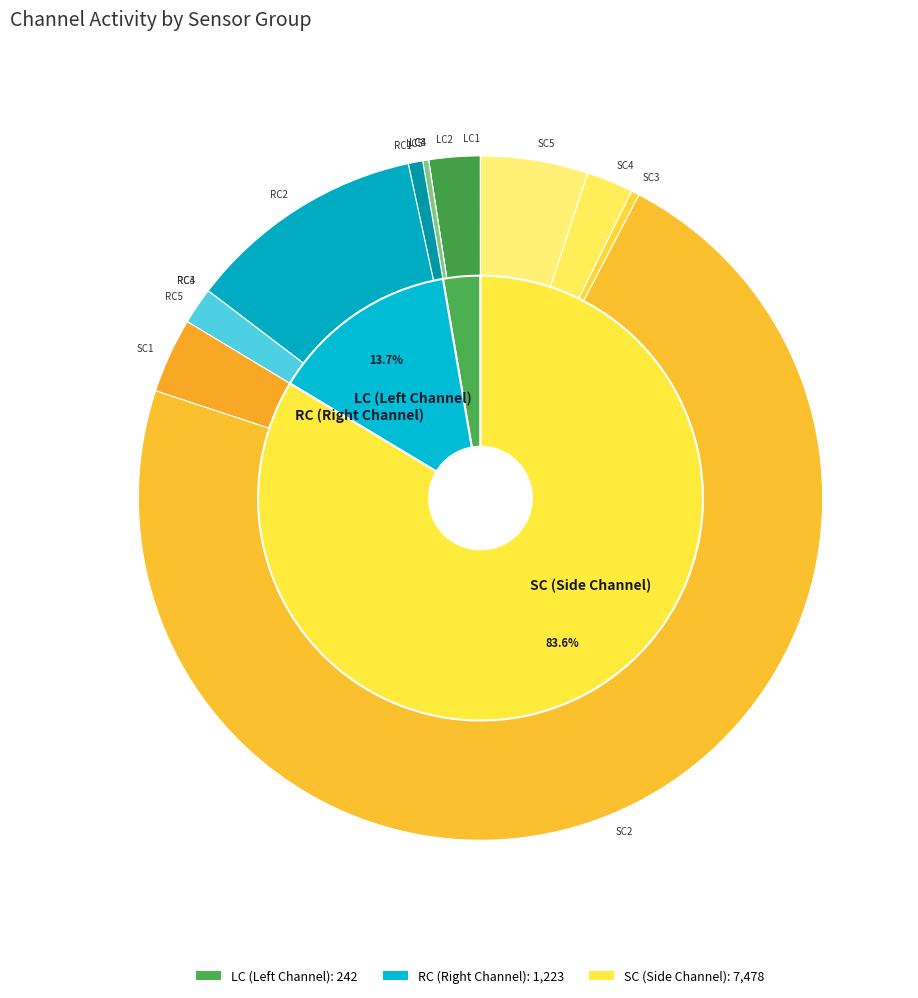

True or false: RC3 accounts for 1% of the total.

False